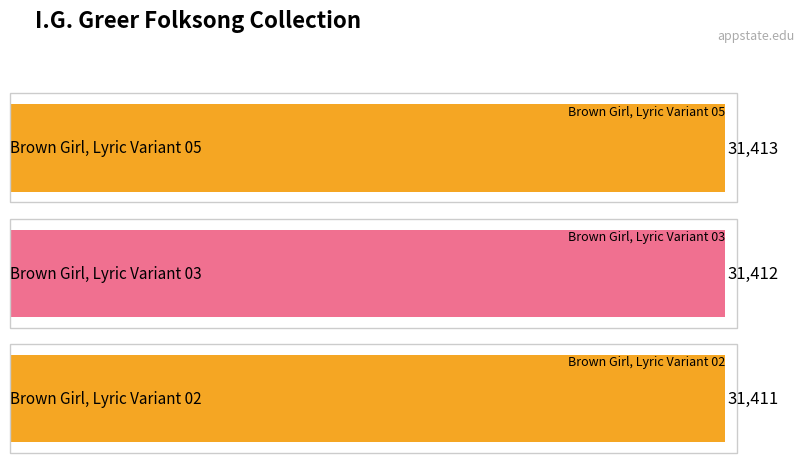

At which label does the data first exceed 31412?

Brown Girl, Lyric Variant 05